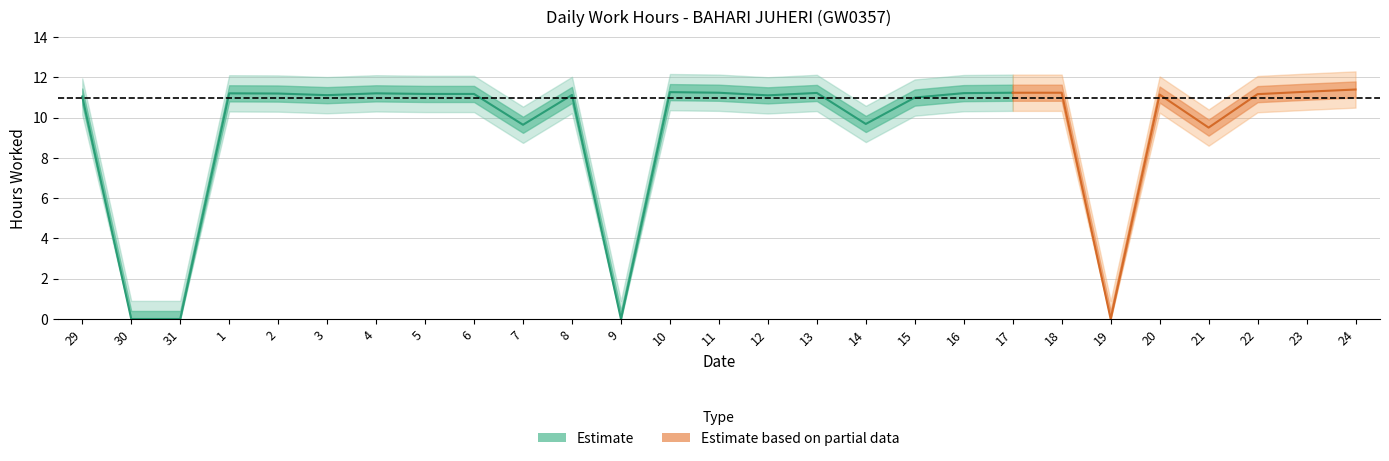

What is the label of the 9th point from the left?

6